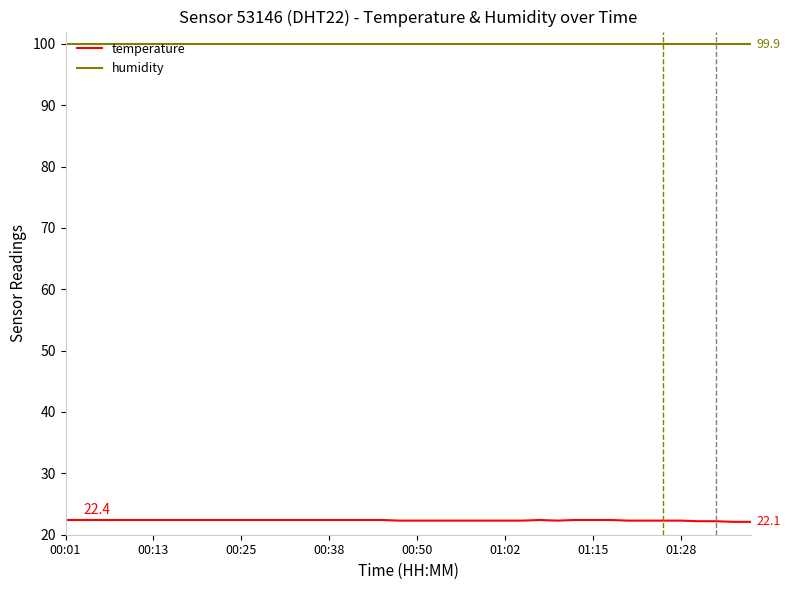

Which series has the largest total across all categories?

humidity